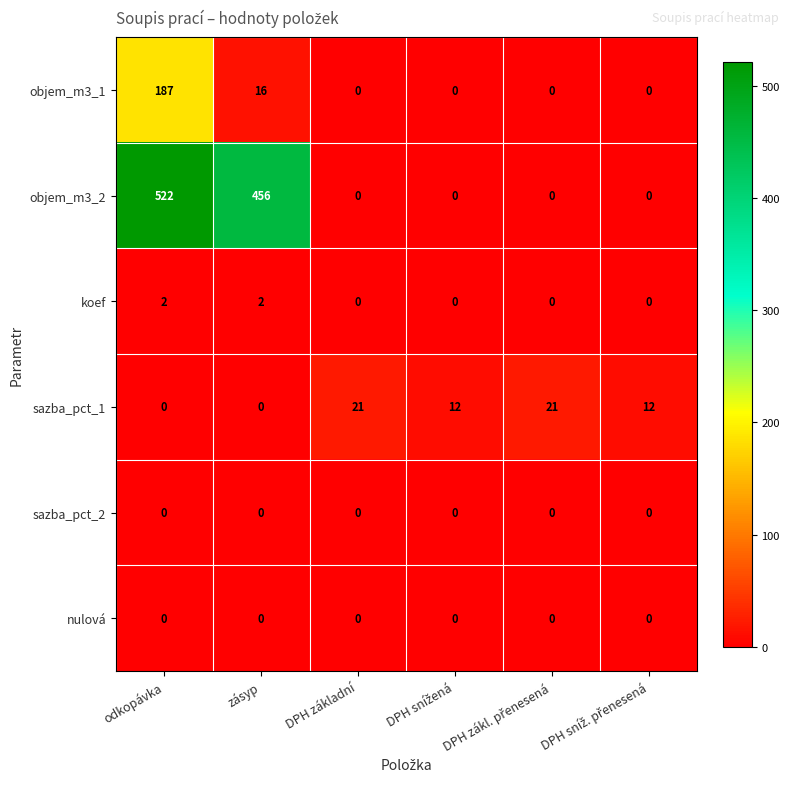

Which series has the largest range (max minus min)?

objem_m3_2